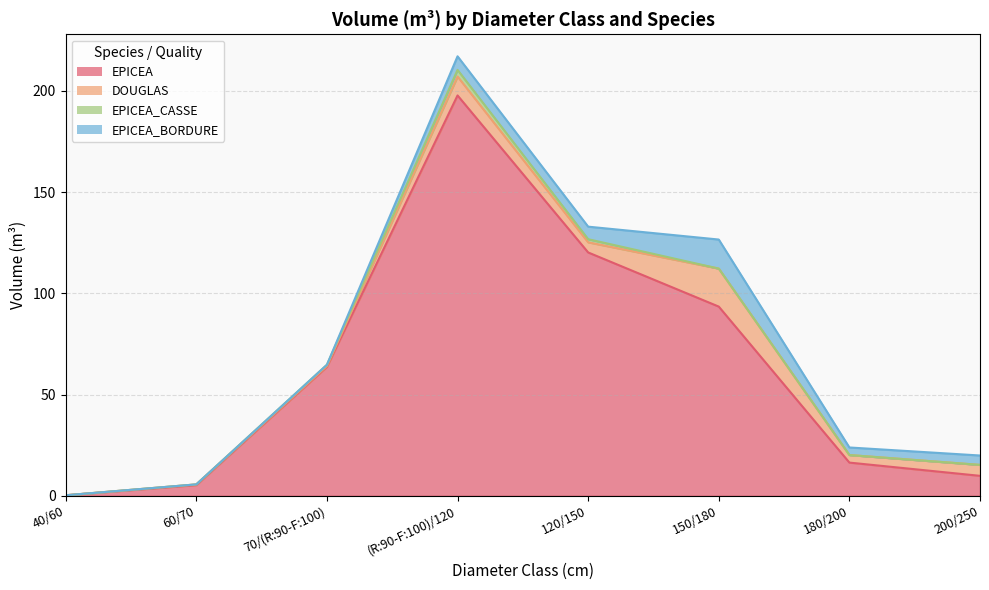

List the series in order of their peak value, highest first.

EPICEA, DOUGLAS, EPICEA_BORDURE, EPICEA_CASSE